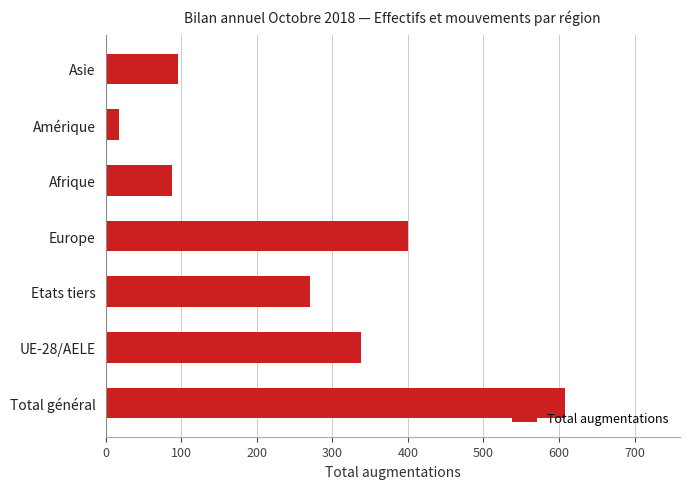

Which has a higher value, UE-28/AELE or Asie?

UE-28/AELE